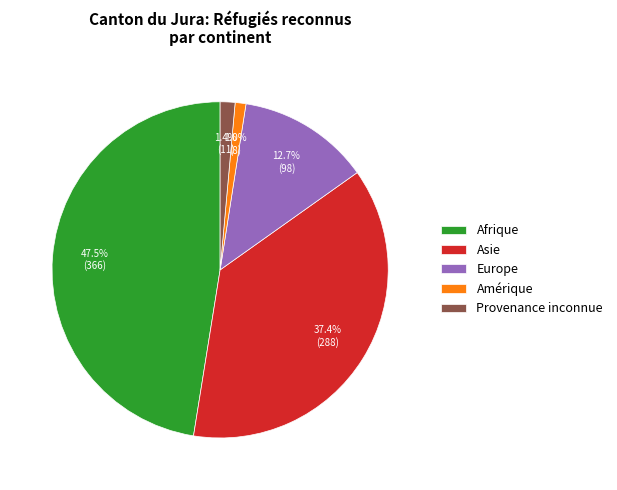

What percentage is NOT represented by Amérique?

99.0%